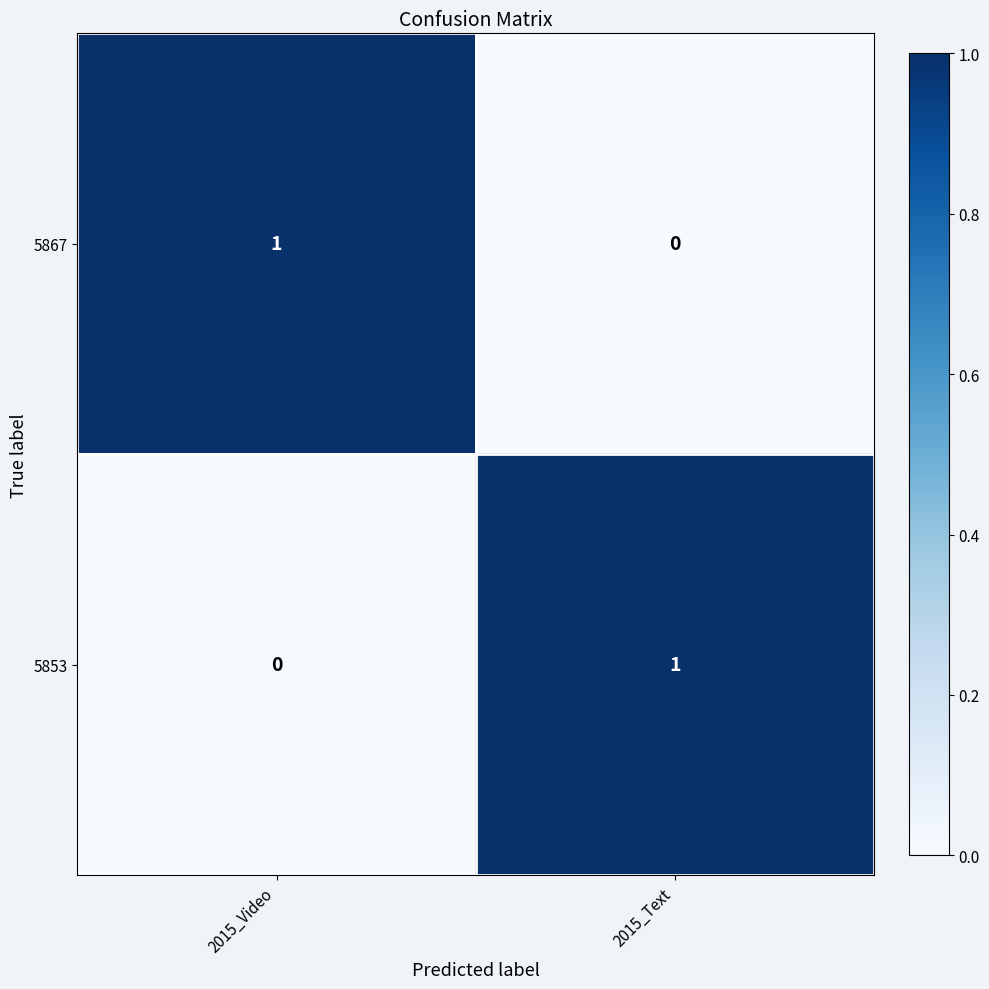

The 5867 series shows 0 at 2015_Video. True or false?

False